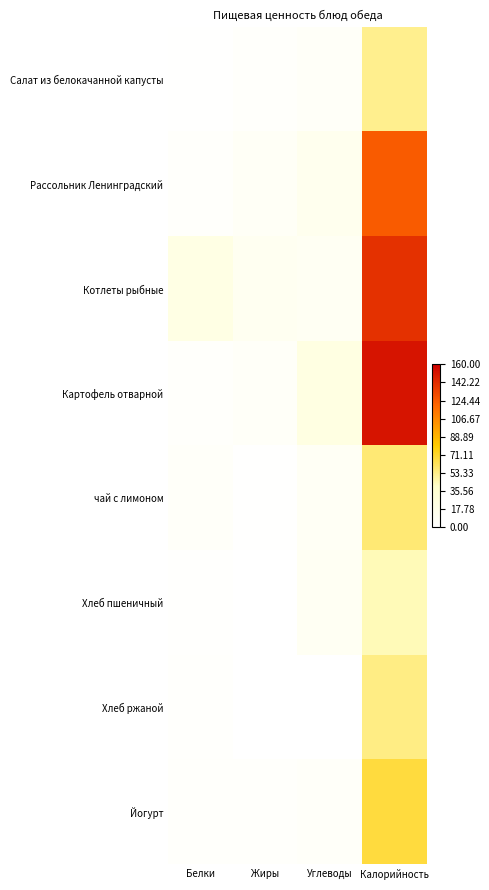

Reading left to right, list all the values displayed in this chart.

Салат из белокачанной капусты: Белки=0.8	Жиры=3.0	Углеводы=5.4	Калорийность=52.4
Рассольник Ленинградский: Белки=2.7	Жиры=7.2	Углеводы=13.3	Калорийность=123.9
Котлеты рыбные: Белки=20.8	Жиры=11.2	Углеводы=9.9	Калорийность=140.0
Картофель отварной: Белки=3.2	Жиры=5.2	Углеводы=22.9	Калорийность=151.4
чай с лимоном: Белки=4.5	Жиры=1.1	Углеводы=7.7	Калорийность=57.3
Хлеб пшеничный: Белки=1.5	Жиры=0.2	Углеводы=9.2	Калорийность=44.3
Хлеб ржаной: Белки=2.0	Жиры=0.4	Углеводы=0.4	Калорийность=54.3
Йогурт: Белки=3.5	Жиры=3.7	Углеводы=4.7	Калорийность=67.8